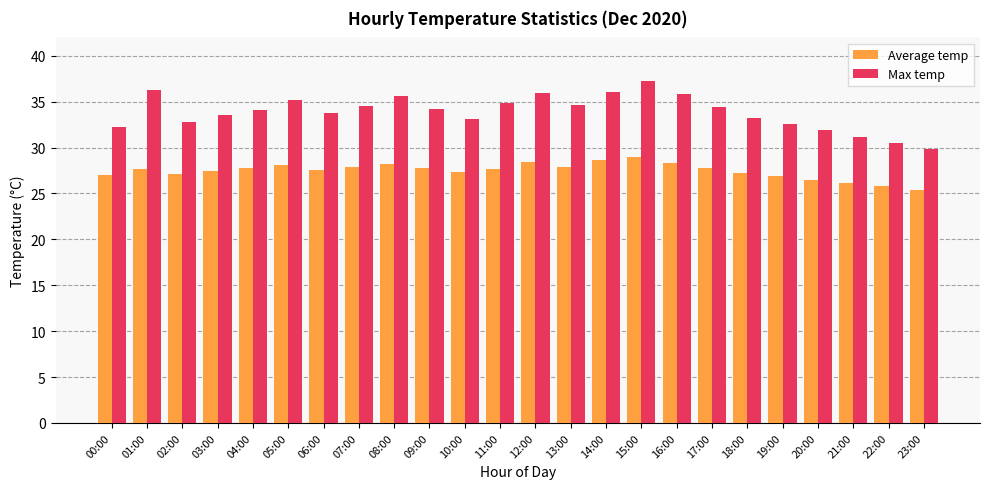

What is the difference between the highest and lowest values at 19:00?

5.7